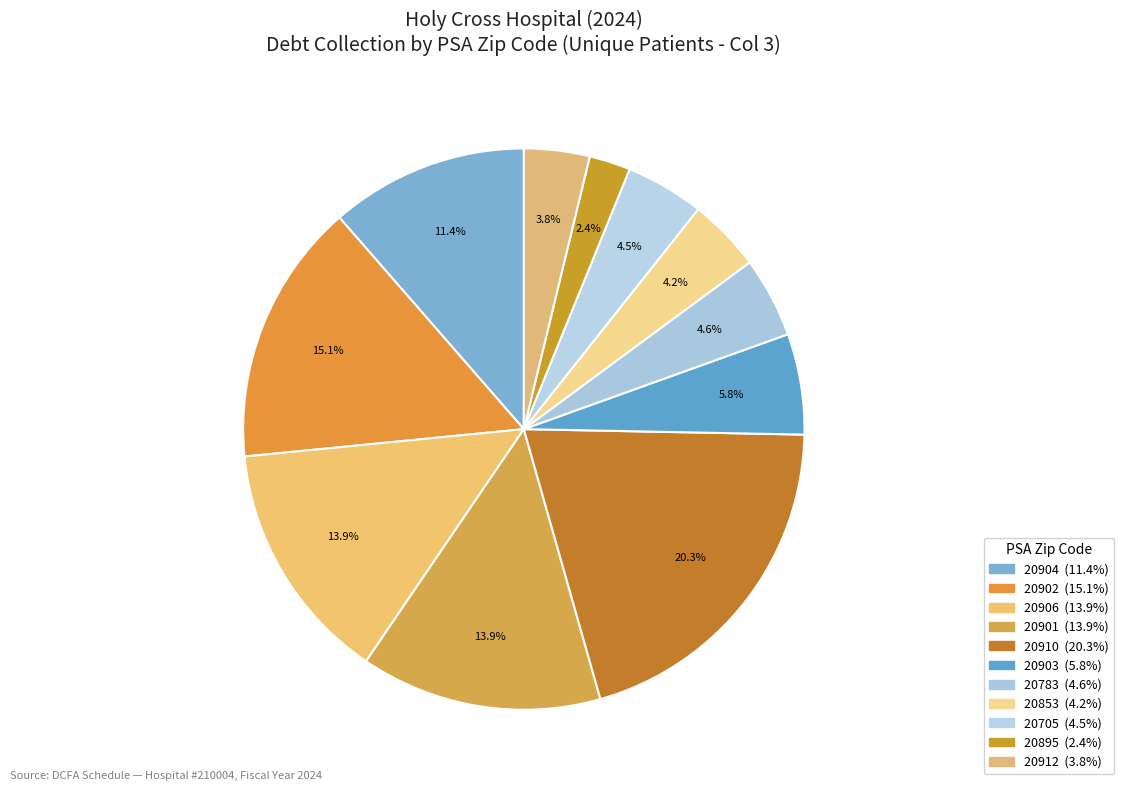

Combined, what portion of the pie is 20895 and 20912?

6.2%